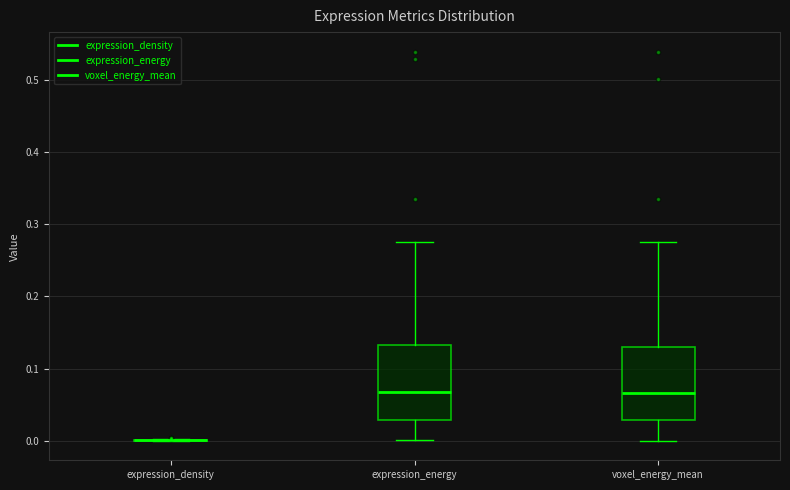

Reading left to right, transcribe this box plot: for each box, give where its median line is, the range the box spans, and where its two whiskers end, as read against the y-axis. The values are not printed on the chart, so give them approximately, as read against the axis.

expression_density: box collapsed to a line at 0.00, whiskers 0.00 to 0.00
expression_energy: median 0.07, box 0.03 to 0.13, whiskers 0.00 to 0.28
voxel_energy_mean: median 0.07, box 0.03 to 0.13, whiskers 0.00 to 0.28